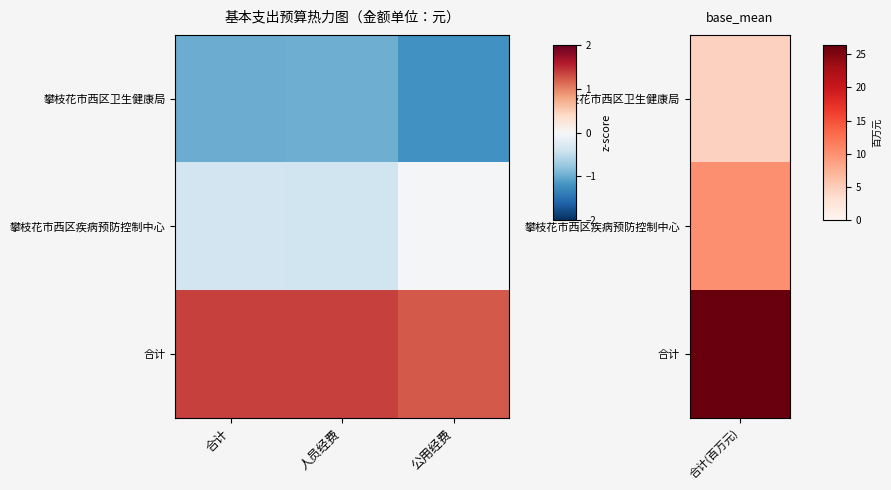

Which series has the largest total across all categories?

合计